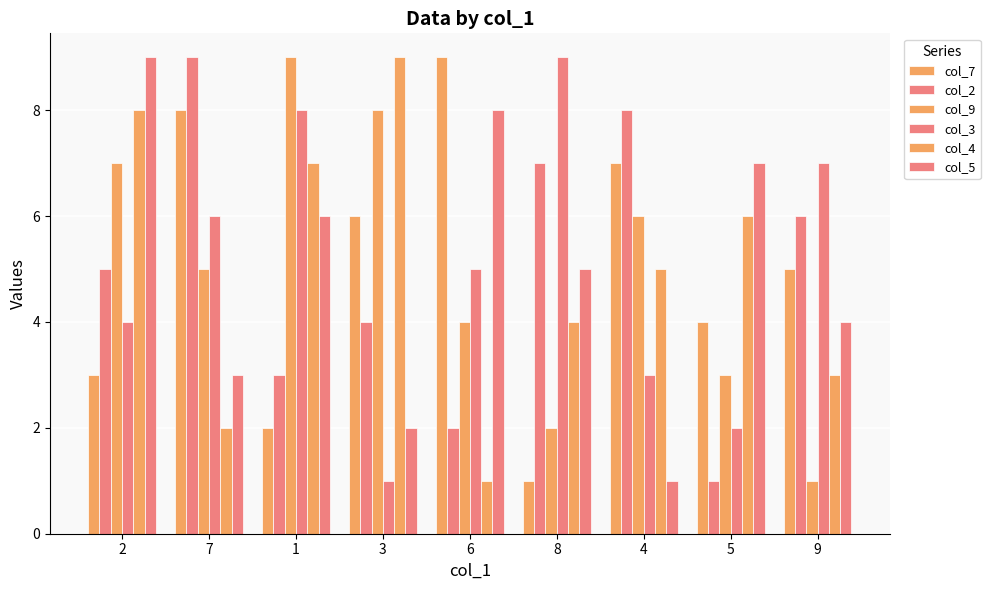

How many data points in col_4 are less than 5?

4